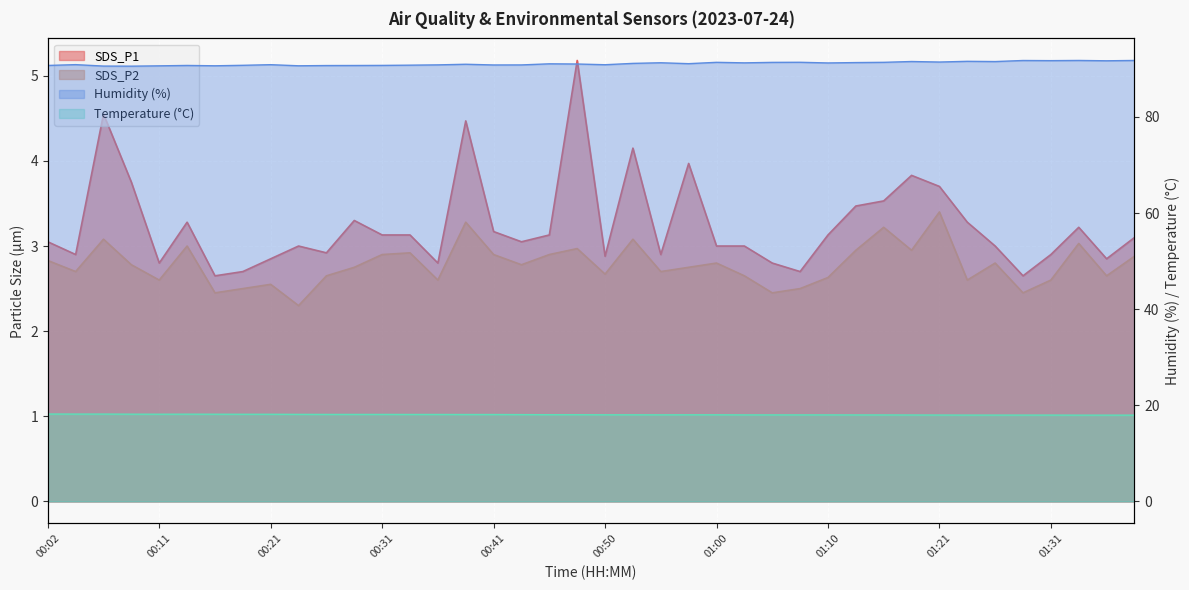

What is the value of the SDS_P1 point at the 36th from the left?

2.6